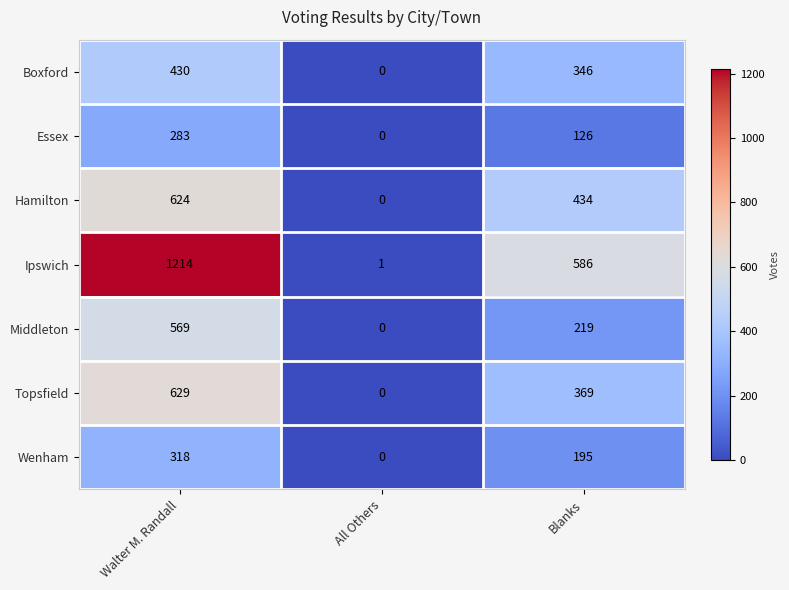

What value does the Middleton series have at Walter M. Randall, to the nearest 10?

570